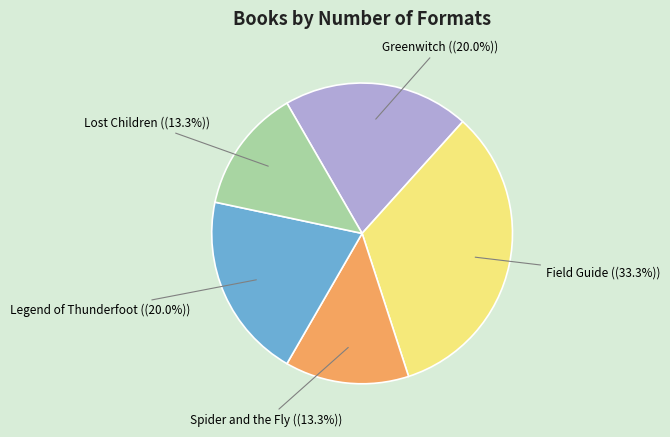

The Lost Children slice represents 22% of the pie. True or false?

False